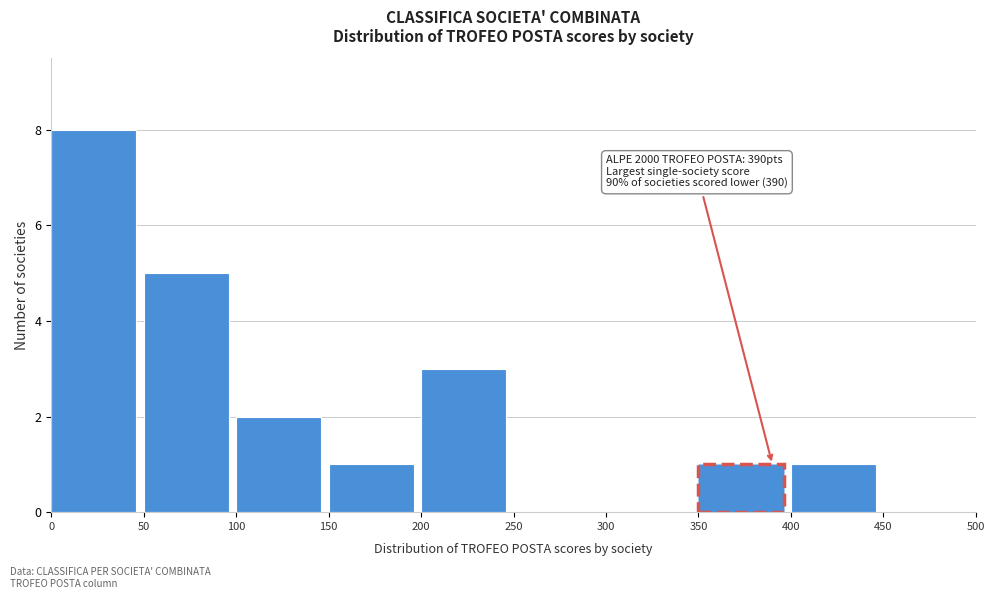

Over which range of the x-axis is the bar tallest?

0 to 50